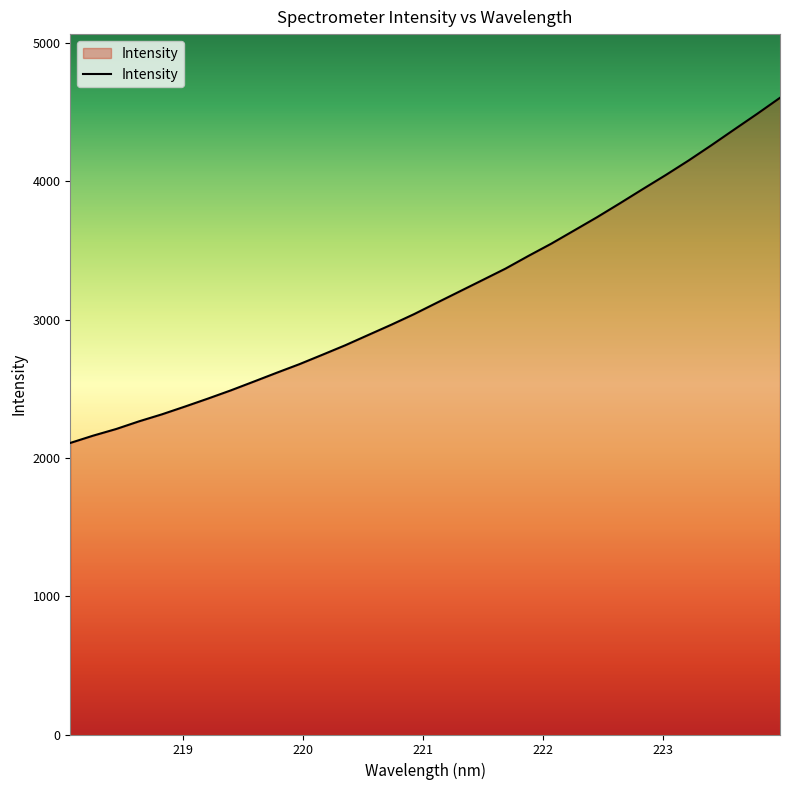

What is the difference between the maximum and minimum values?

2496.4